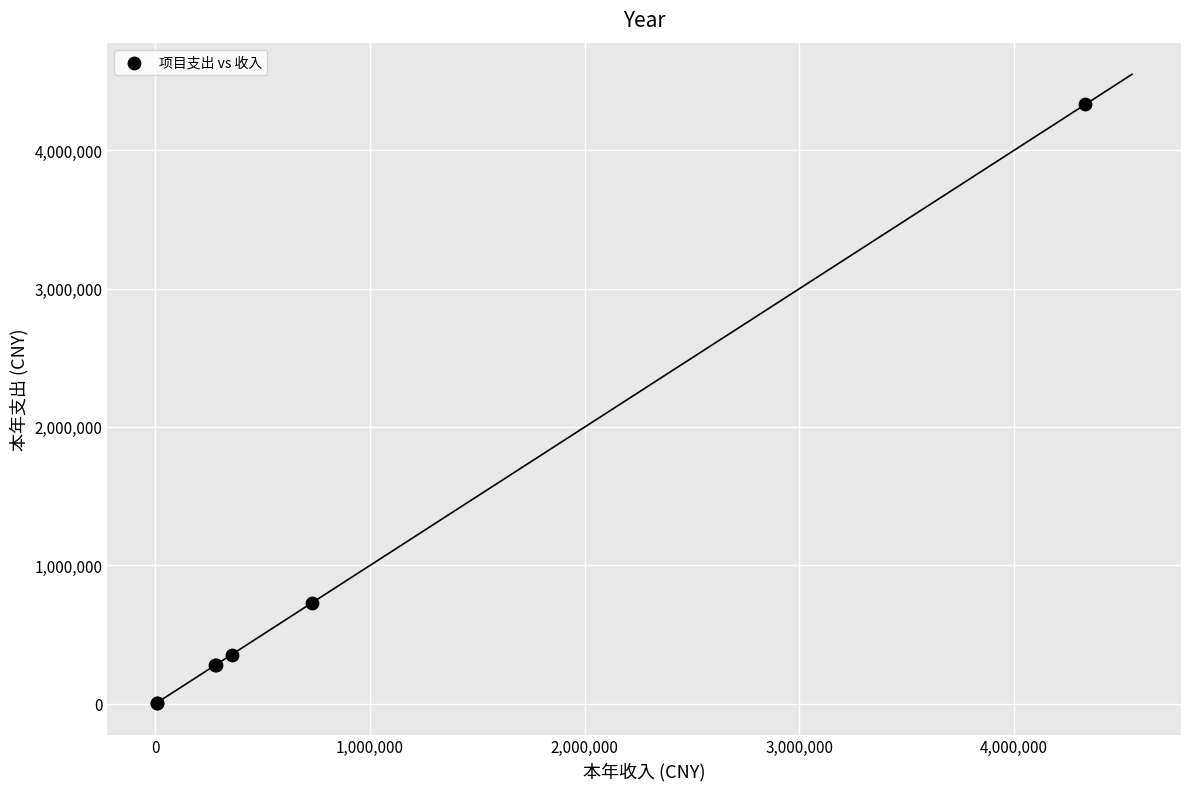

What Y value in the scatter plot is closest to 2170029?

730623.6